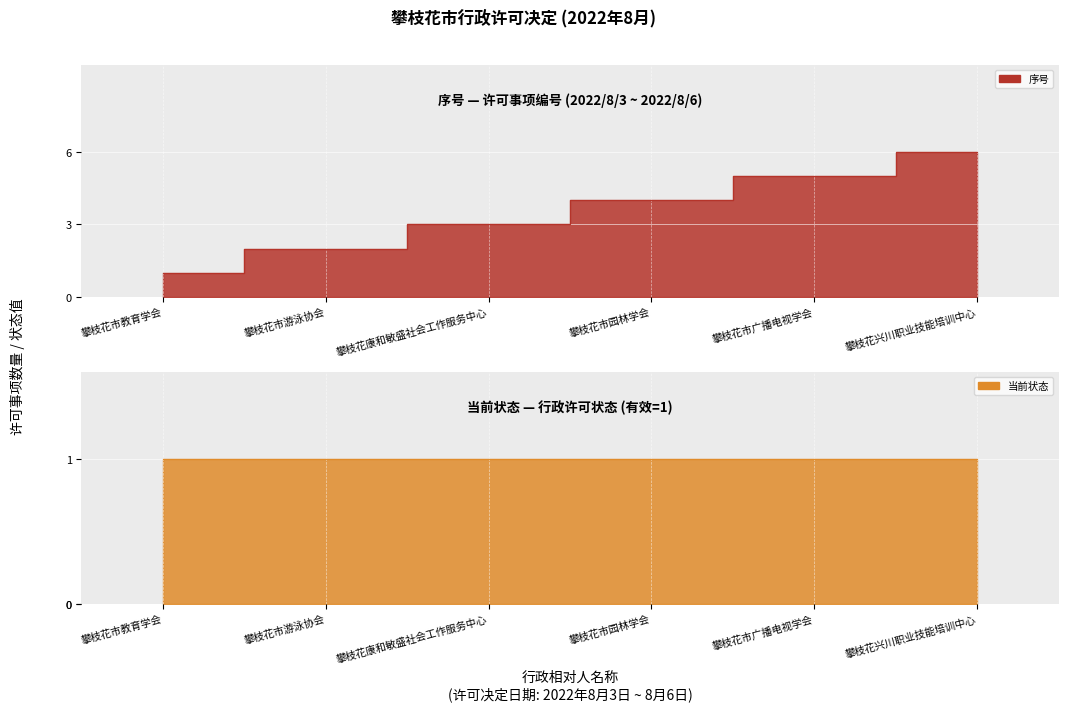

Between 攀枝花康和敏盛社会工作服务中心 and 攀枝花市广播电视学会, which is larger?

攀枝花市广播电视学会